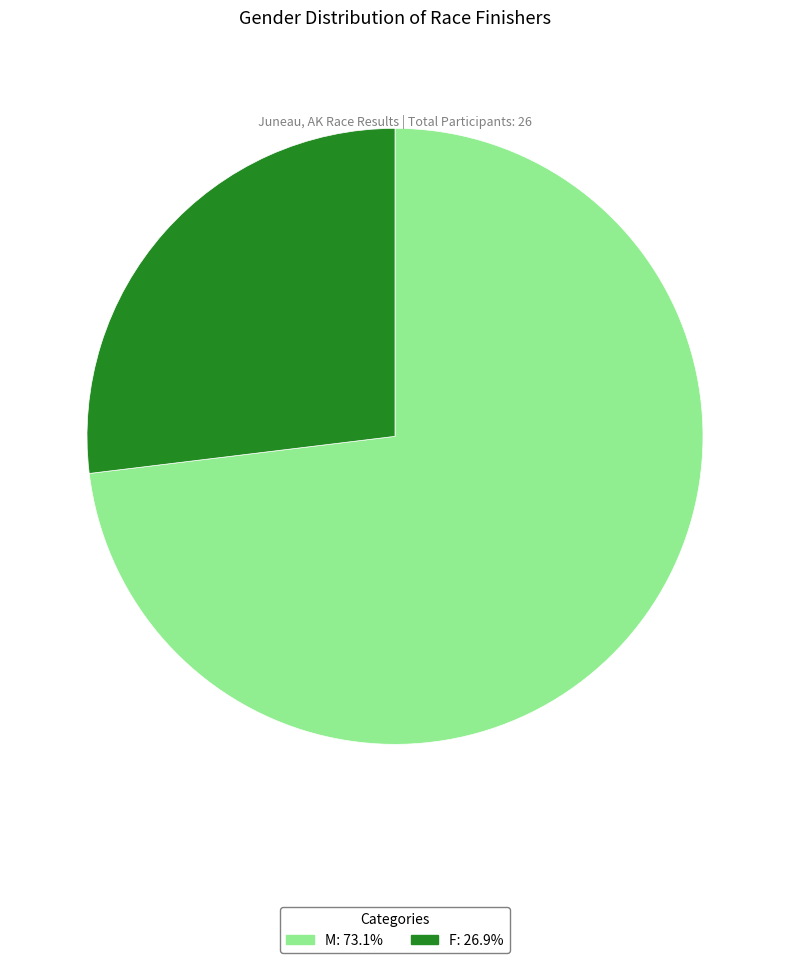

Is there any slice that represents more than half of the pie?

Yes